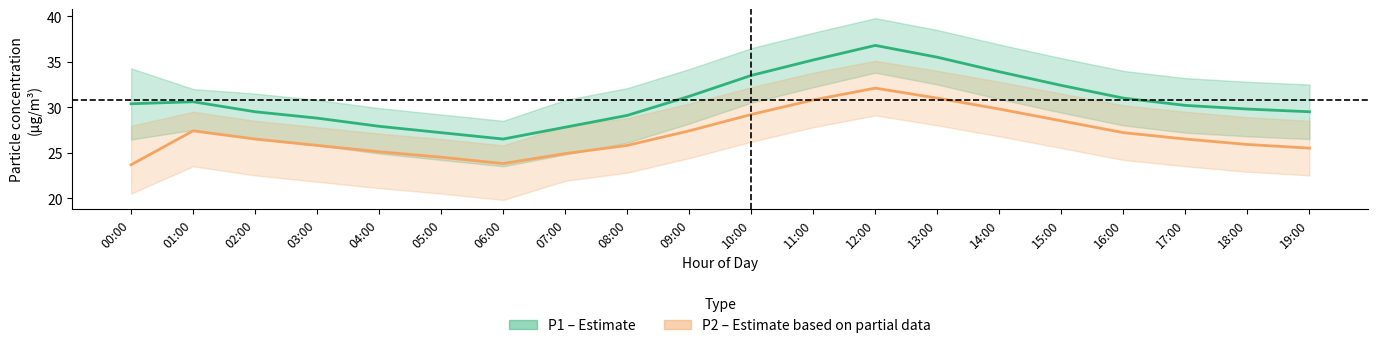

What is the label of the 6th point from the left?

05:00